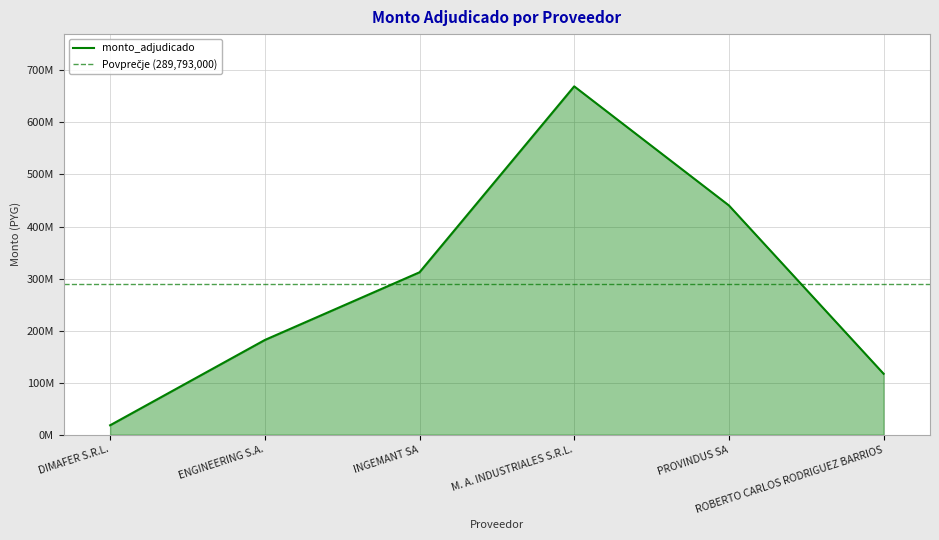

What is the label of the 3rd point from the right?

M. A. INDUSTRIALES S.R.L.